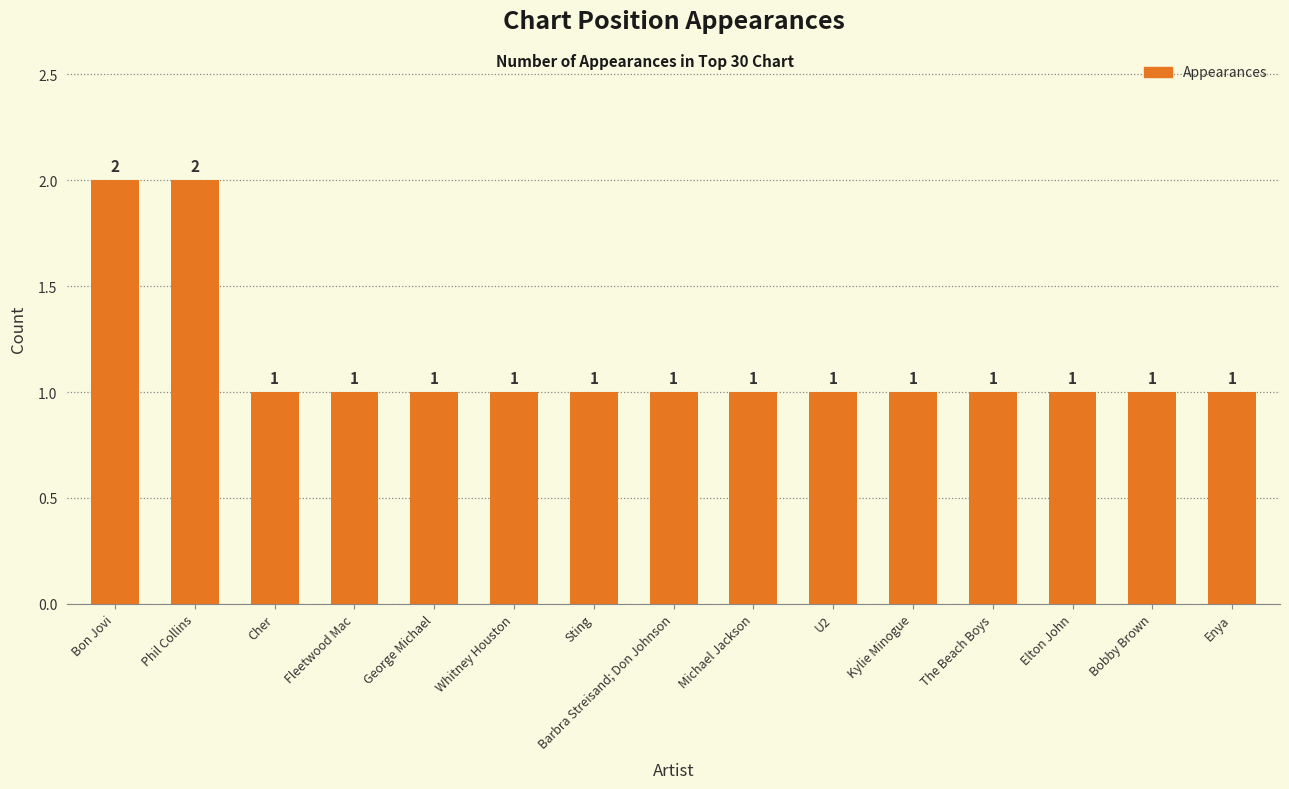

What is the difference between the second highest and minimum values?

1